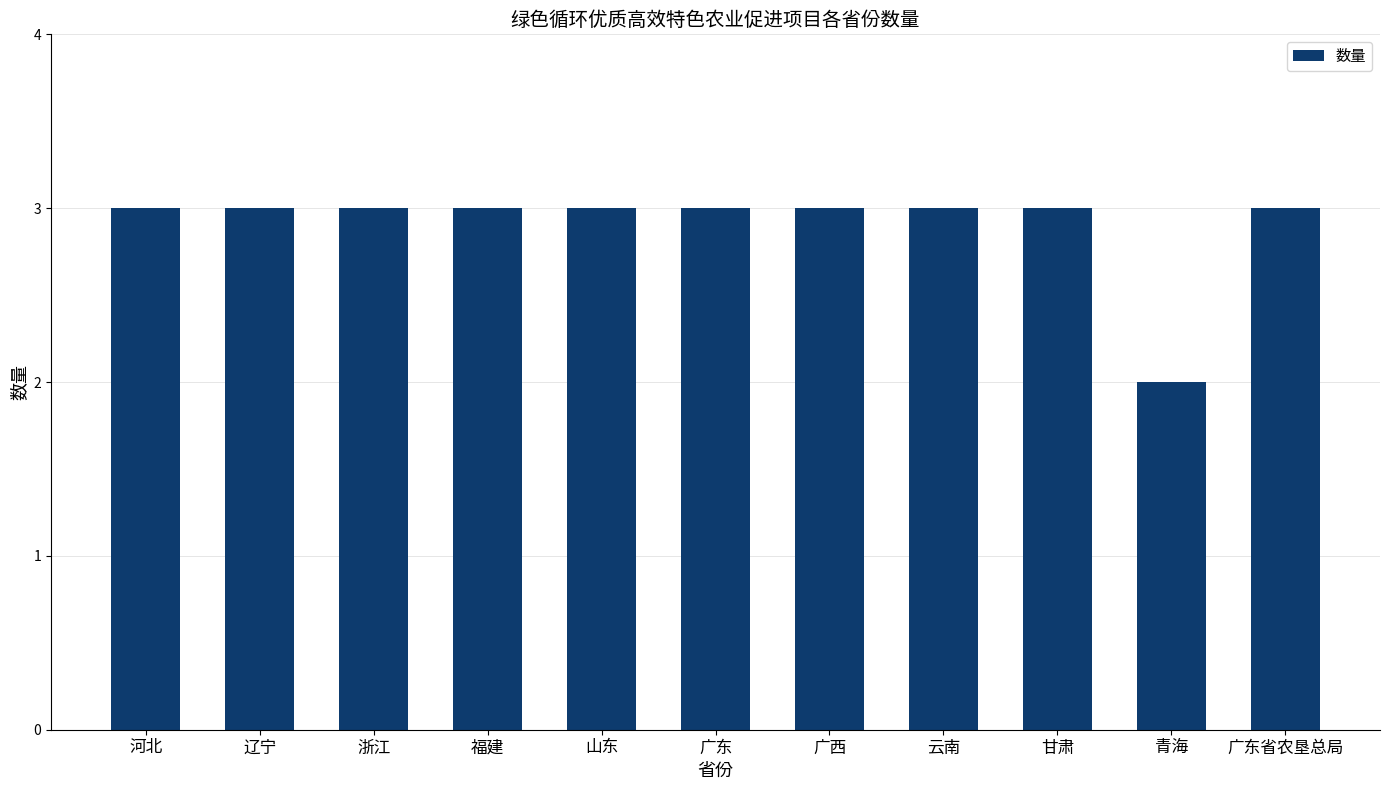

Does the chart contain stacked bars?

No